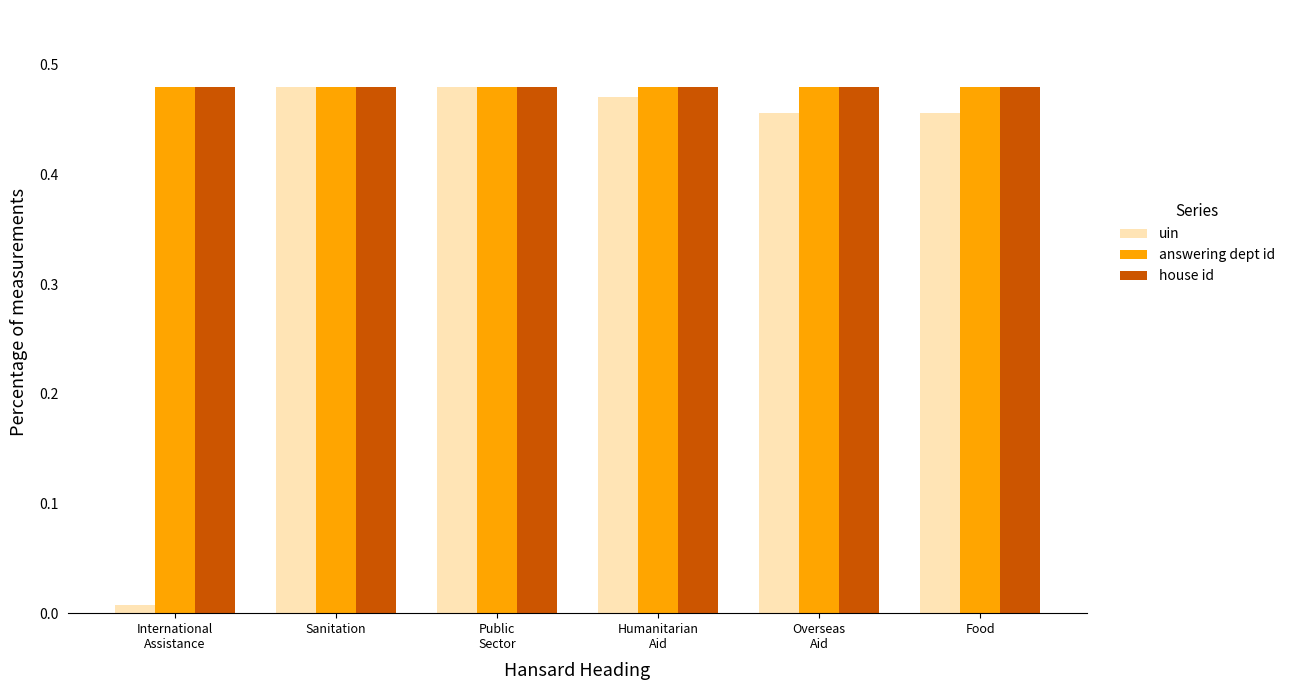

What is the sum of all answering dept id values?

2.9